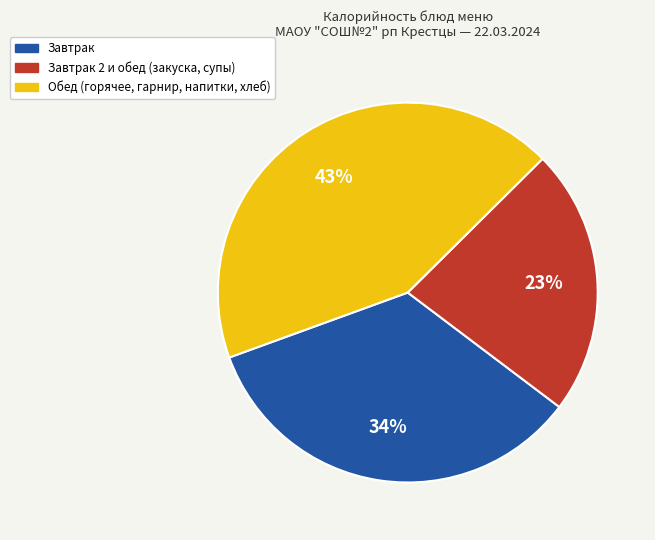

To the nearest percent, what percentage of the pie is Завтрак?

34%